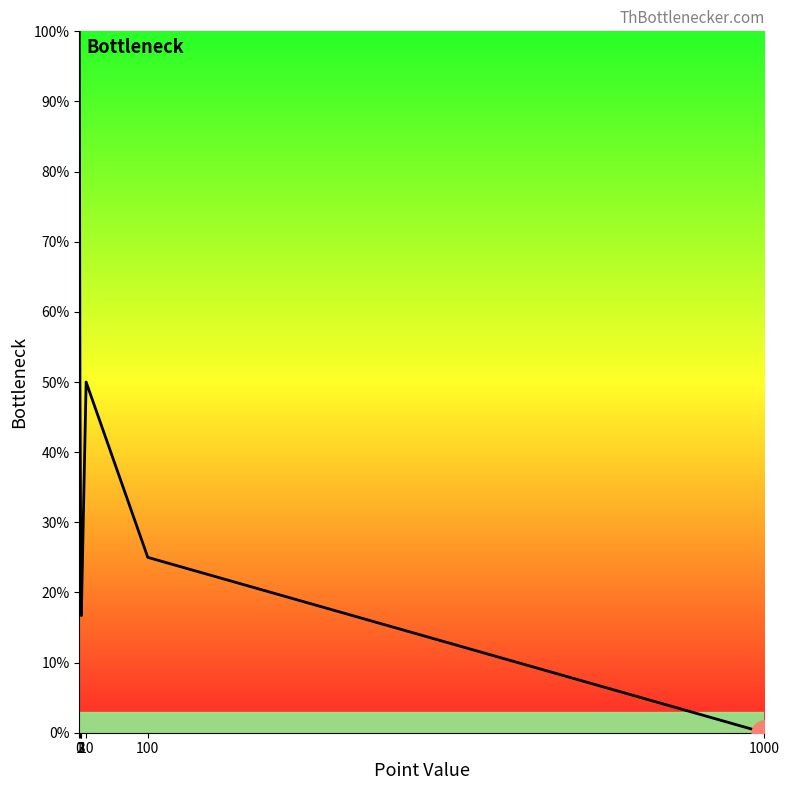

Rank the categories by value from highest to lowest.

0, 1, 10, 2, 100, 3, 1000